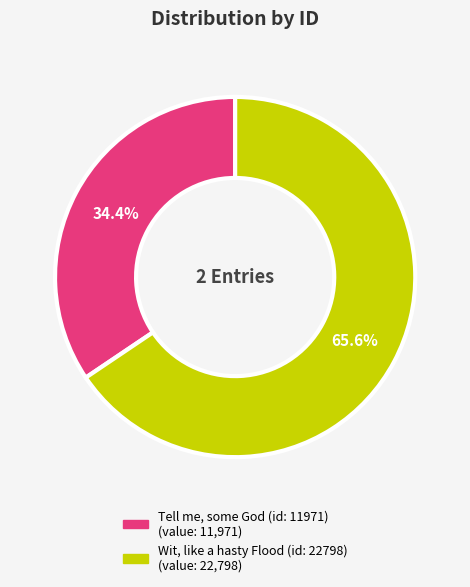

Between Wit, like a hasty Flood (id: 22798) and Tell me, some God (id: 11971), which is larger?

Wit, like a hasty Flood (id: 22798)